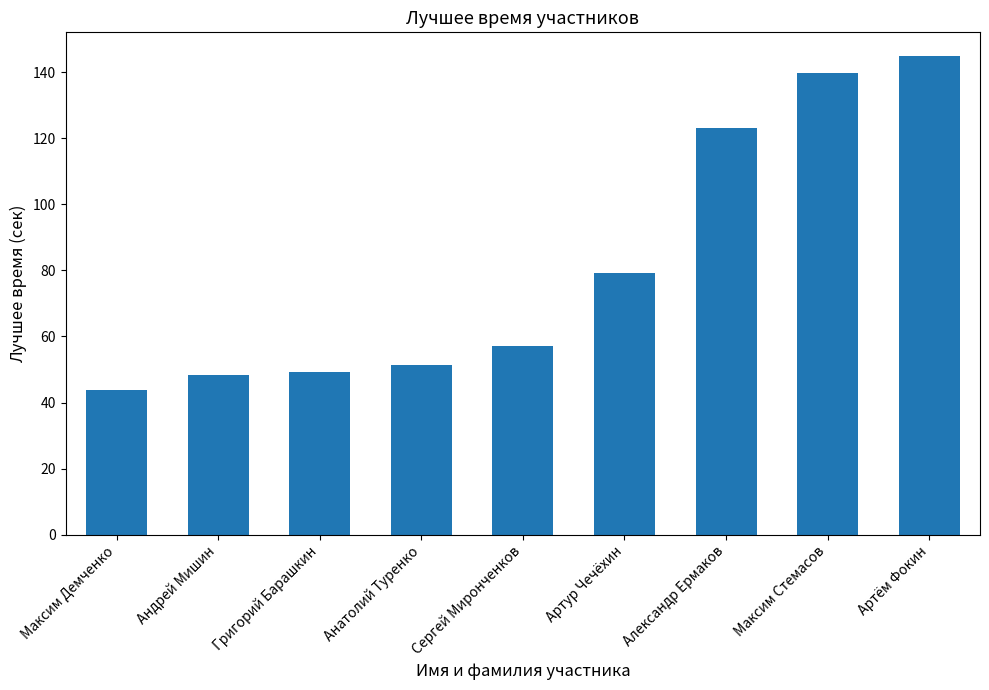

Where is the data nearest to the value 94?

Артур Чечёхин